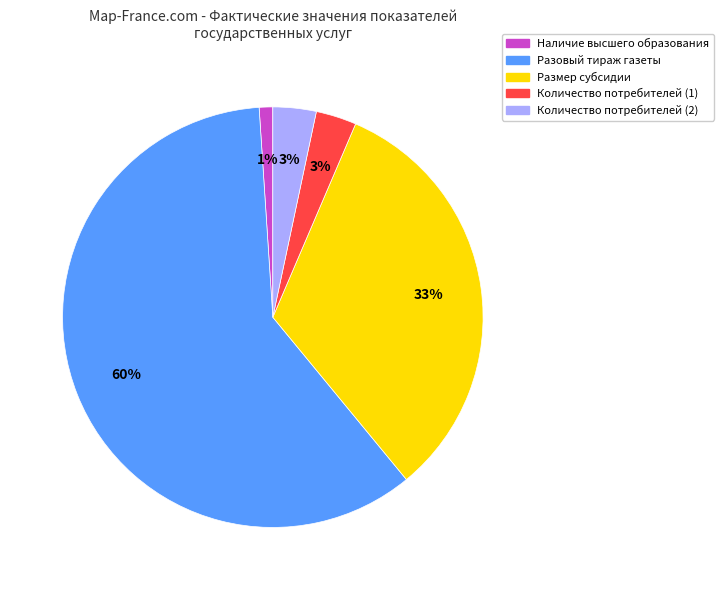

To the nearest percent, what is the average slice percentage?

20%